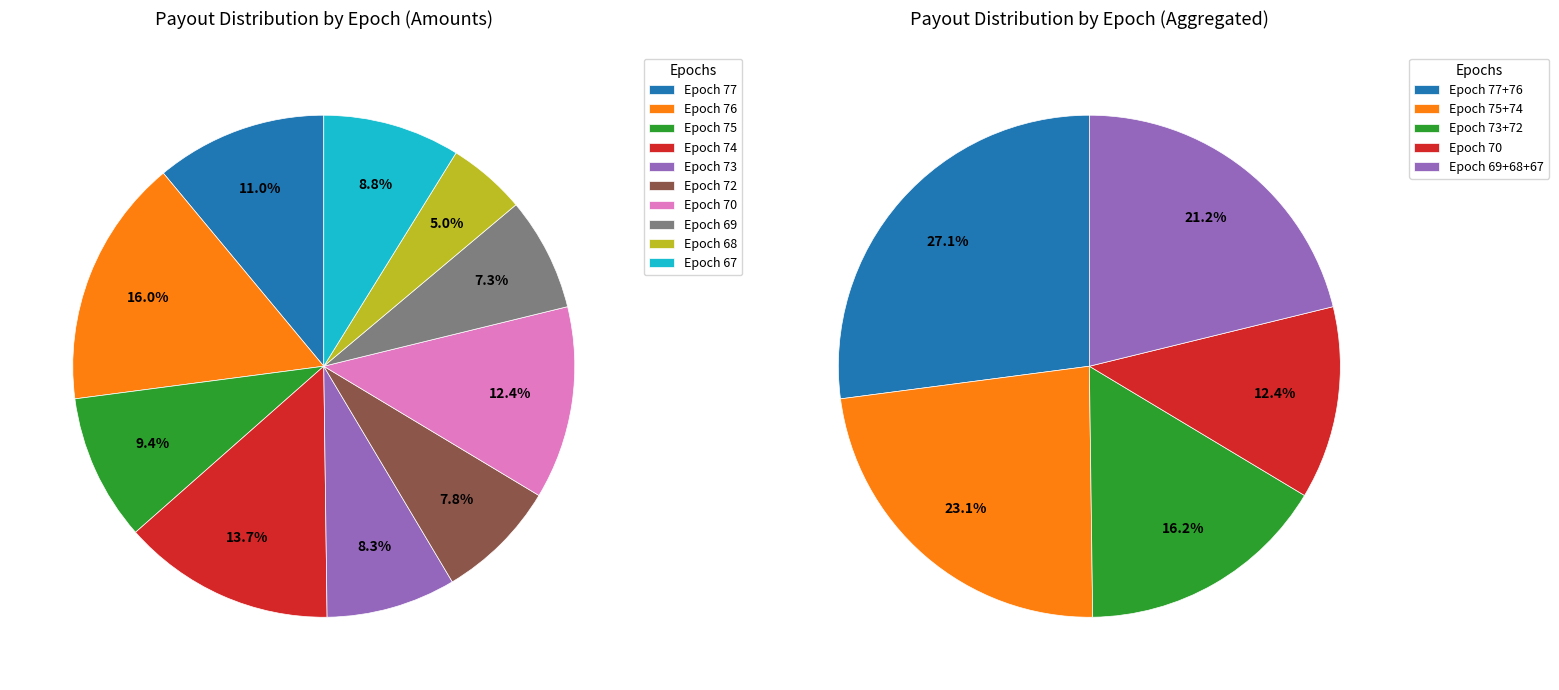

What is the largest slice in the pie chart?

Epoch 76